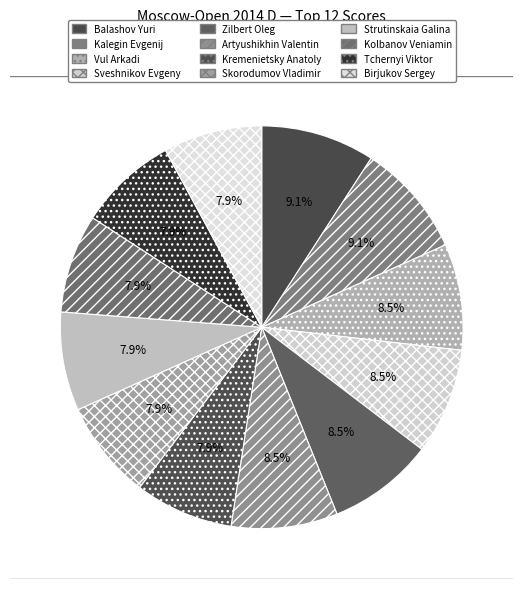

Does any single category account for the majority?

No